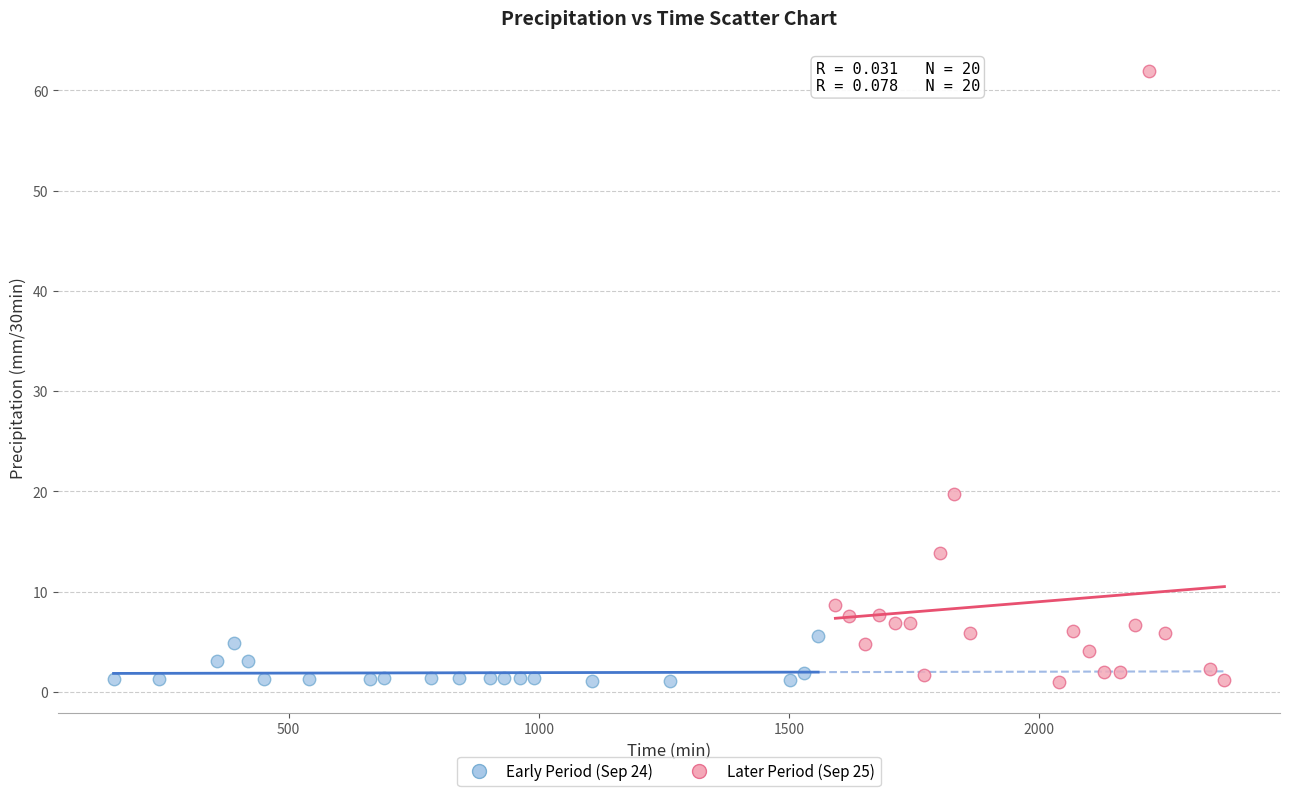

Which series has the largest Y range (max minus min)?

Later Period (Sep 25)